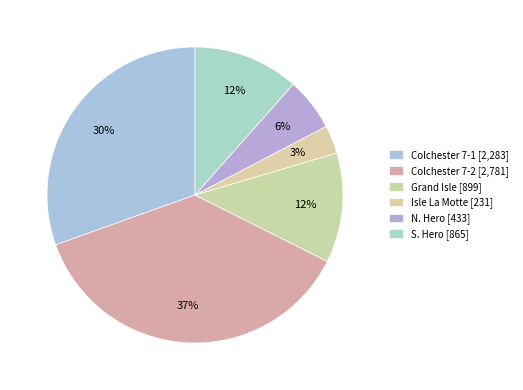

Count the number of slices in the pie.

6